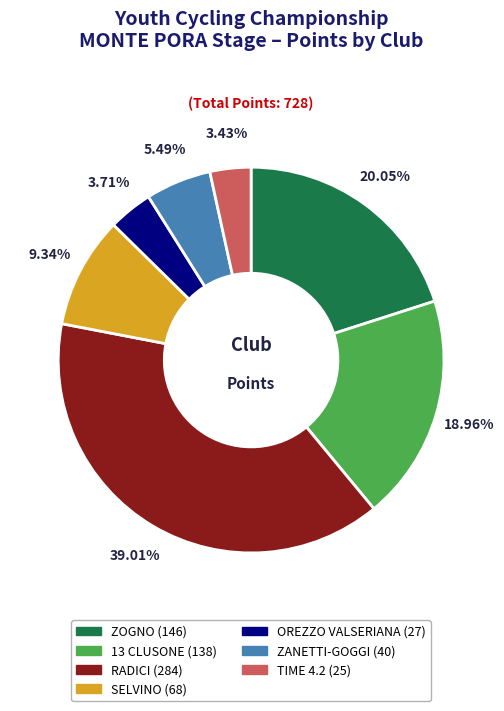

To the nearest percent, what portion does TIME 4.2 represent?

3%